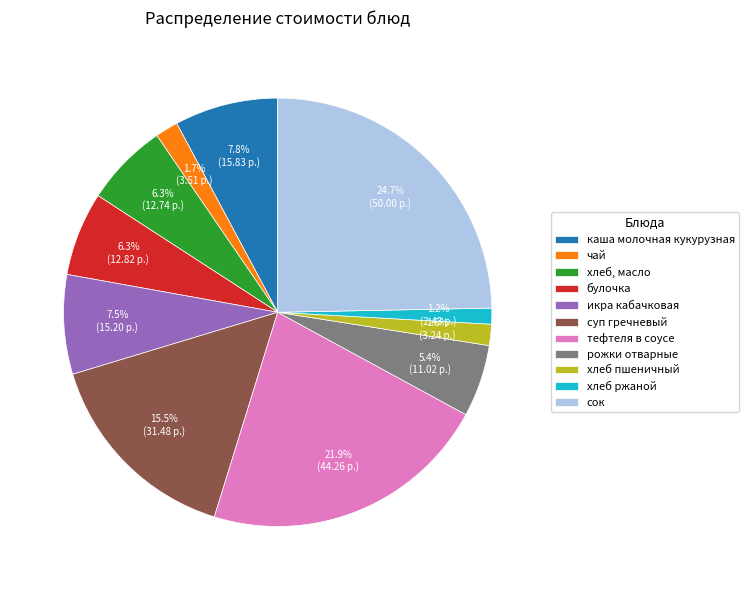

To the nearest percent, what is the difference between the чай and суп гречневый slice percentages?

14%